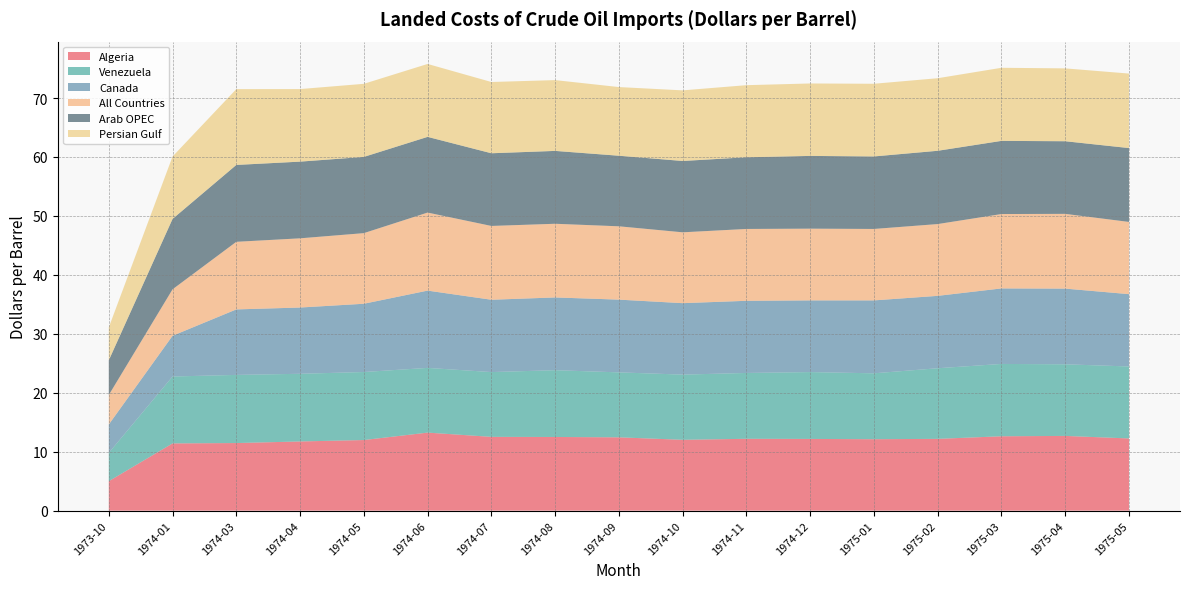

Reading right to left, what are all the values shown in this chart?

Algeria: 12.2	12.7	12.6	12.2	12.1	12.2	12.2	12.0	12.4	12.5	12.5	13.2	12.0	11.7	11.5	11.4	5.0
Venezuela: 12.2	12.2	12.3	12.0	11.2	11.3	11.2	11.1	11.0	11.3	11.0	11.0	11.5	11.5	11.6	11.3	4.8
Canada: 12.3	12.8	12.8	12.3	12.4	12.2	12.2	12.1	12.3	12.3	12.3	13.1	11.6	11.2	11.1	6.9	4.8
All Countries: 12.2	12.7	12.6	12.2	12.1	12.2	12.2	12.0	12.4	12.5	12.5	13.2	12.0	11.7	11.5	7.9	5.0
Arab OPEC: 12.5	12.3	12.4	12.4	12.3	12.3	12.2	12.1	12.0	12.4	12.3	12.8	12.9	13.0	13.0	11.9	5.9
Persian Gulf: 12.6	12.4	12.4	12.3	12.3	12.3	12.2	12.0	11.7	12.0	12.1	12.4	12.4	12.3	12.9	10.6	5.6